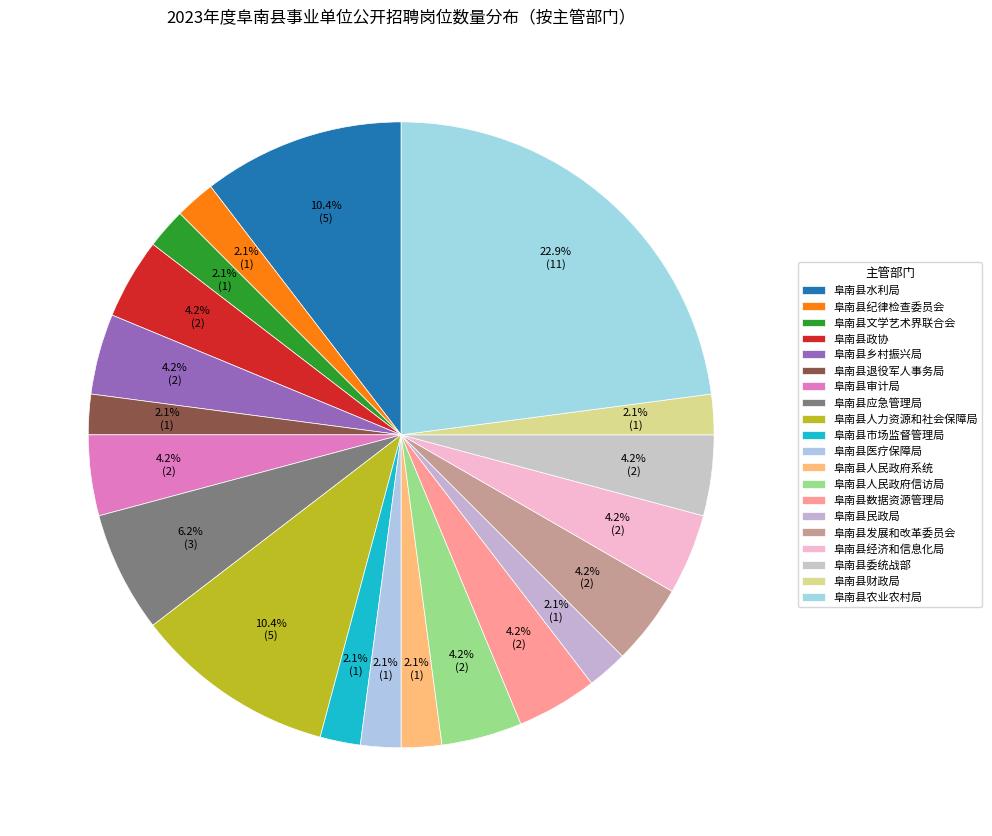

The 阜南县人民政府系统 slice represents 14% of the pie. True or false?

False